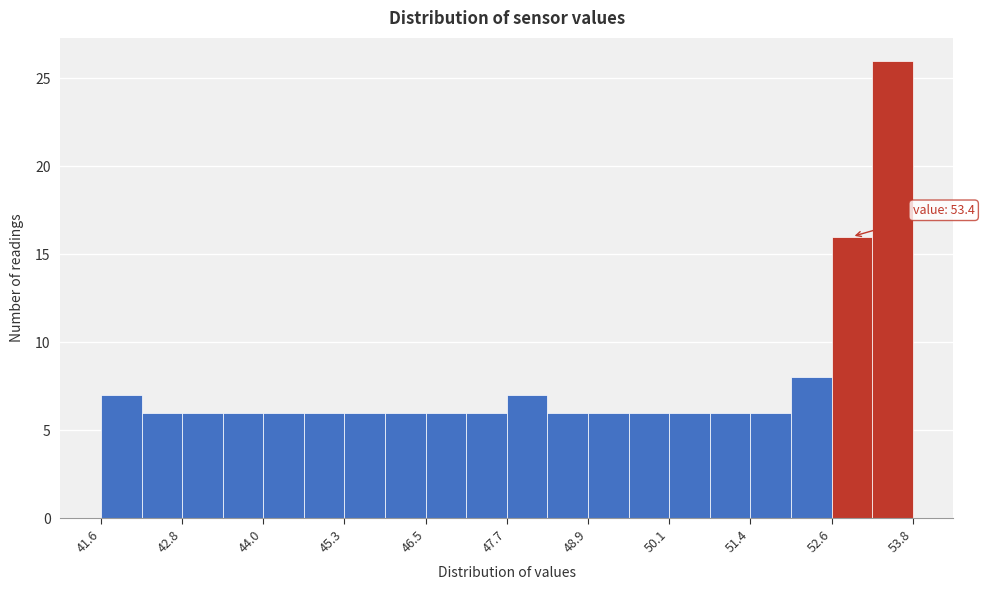

Around what value on the x-axis is the tallest bar? Give the approximate position of its centre, as read against the axis.

53.4